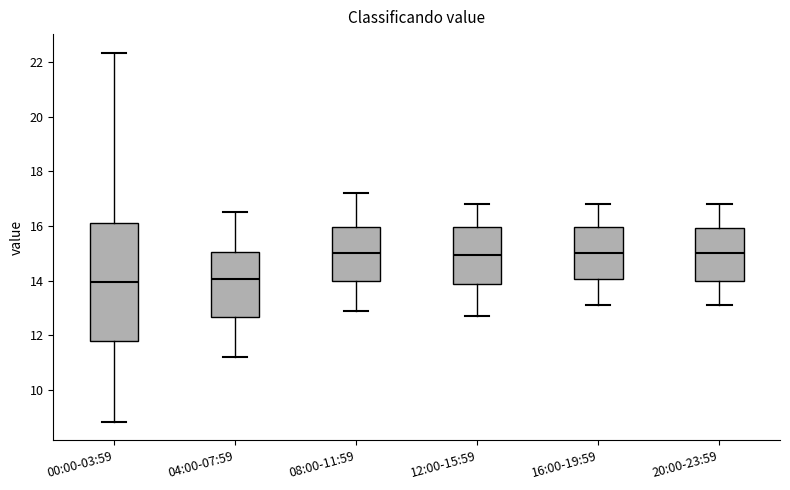

Which box is the tallest, from its lower edge to its upper edge?

00:00-03:59